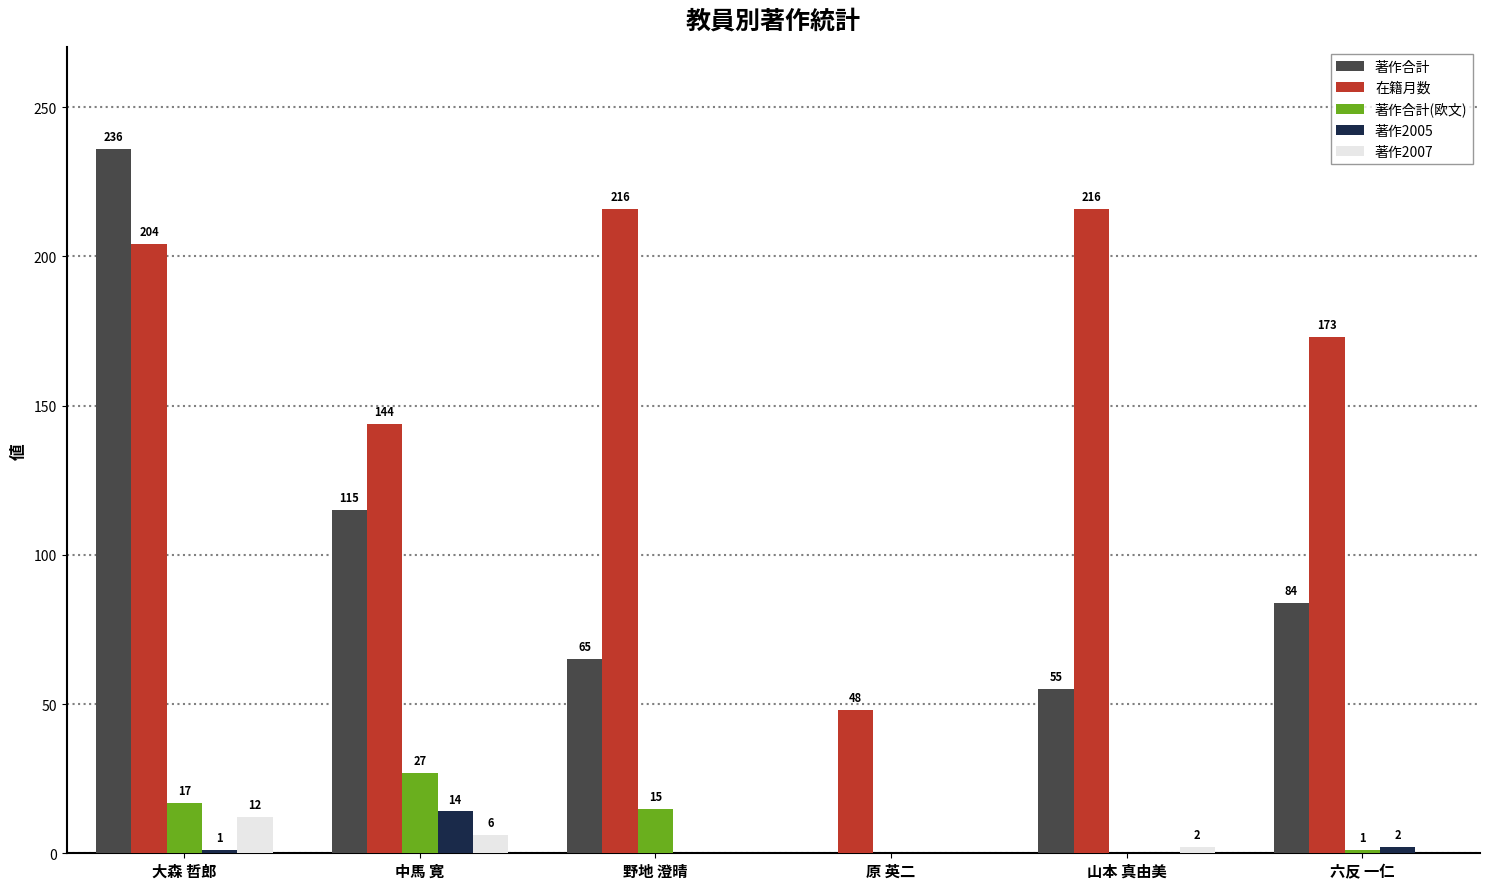

Which series has the largest total across all categories?

在籍月数